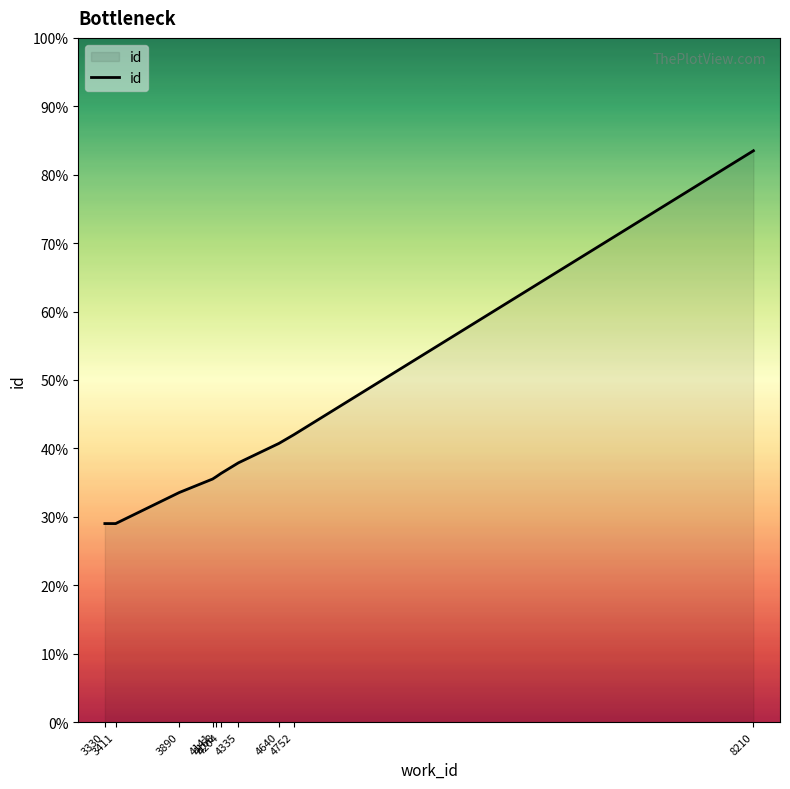

Is this an area chart (filled region under the line)?

Yes